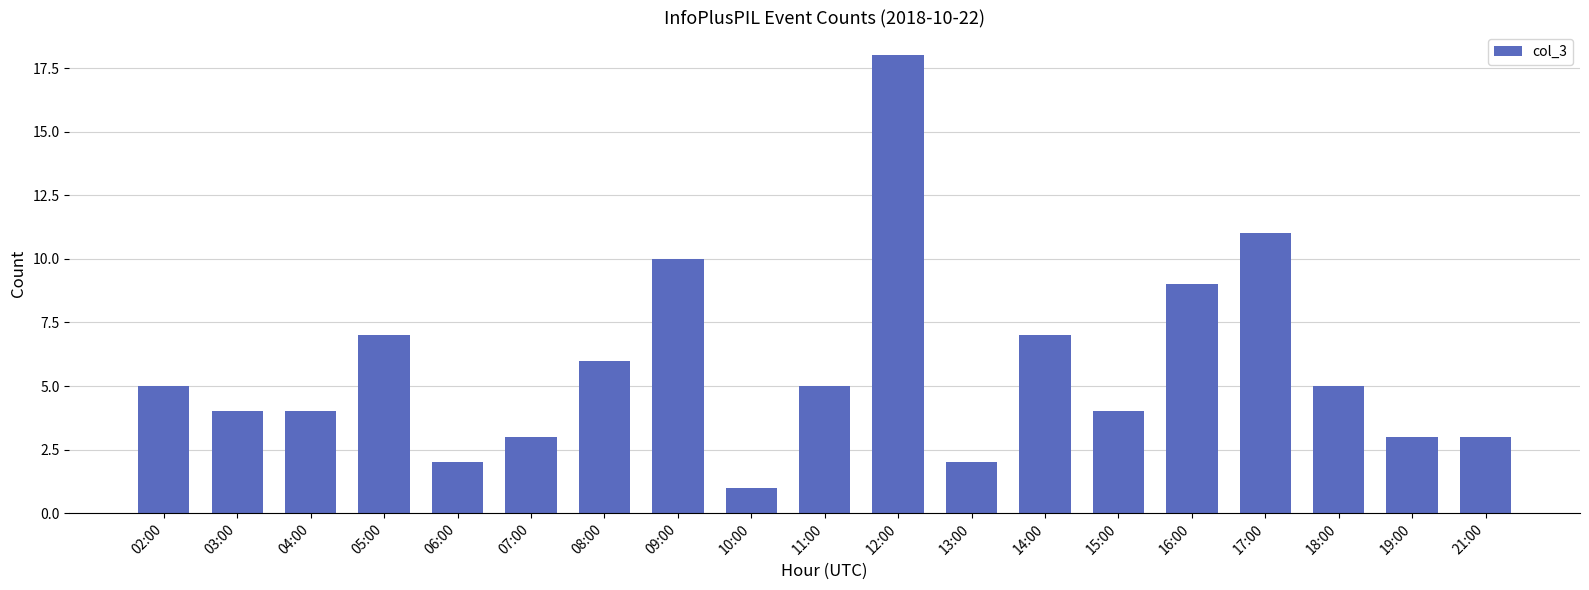

What is the change in value from 10:00 to 13:00?

+1